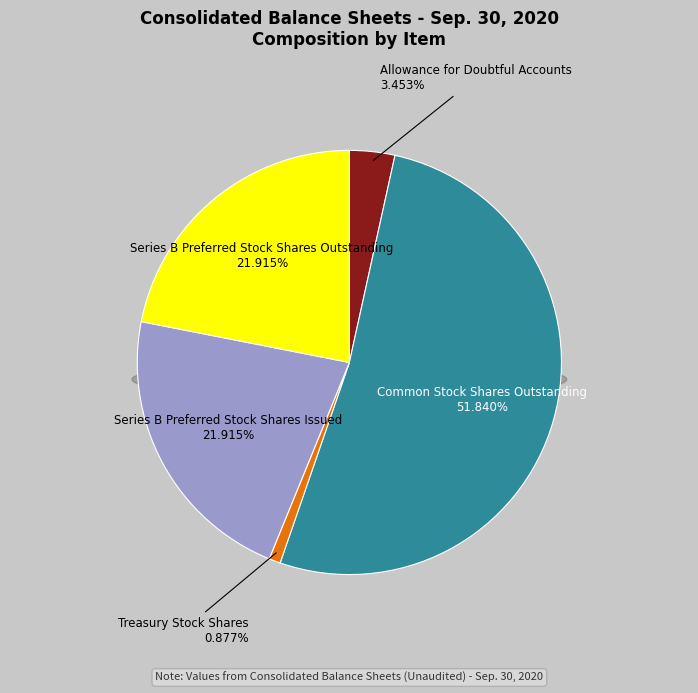

What percentage do Treasury Stock Shares and Series B Preferred Stock Shares Issued together represent?

22.8%